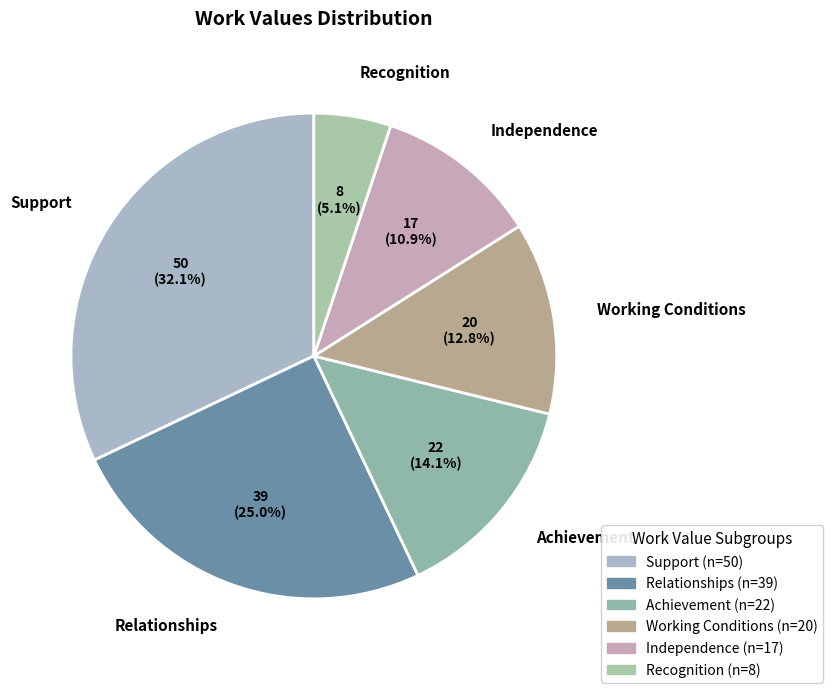

What is the ratio of the value at Independence to the value at Relationships?

0.4